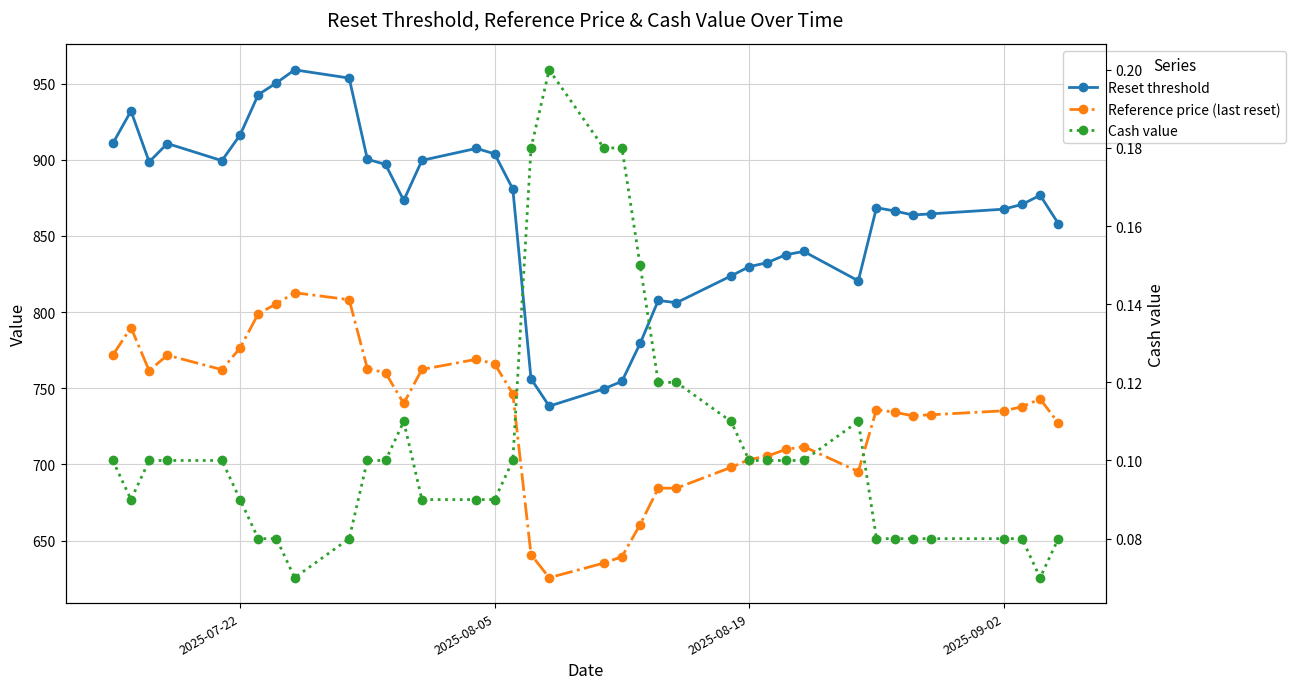

Does the chart display data point markers on the line(s)?

Yes